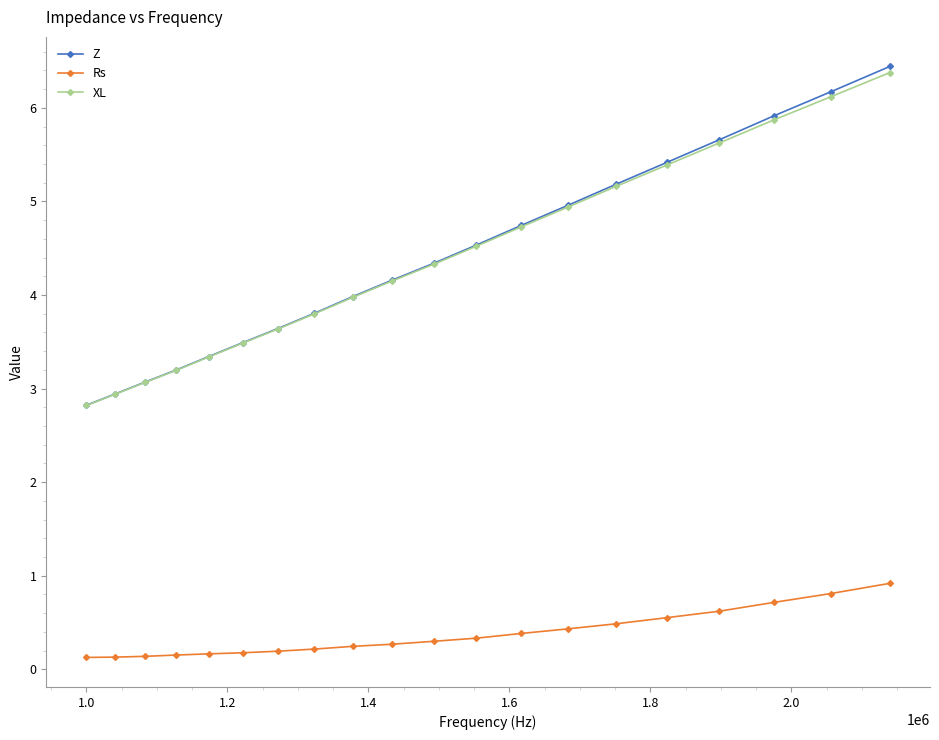

What is the highest value of the Z series?

6.4